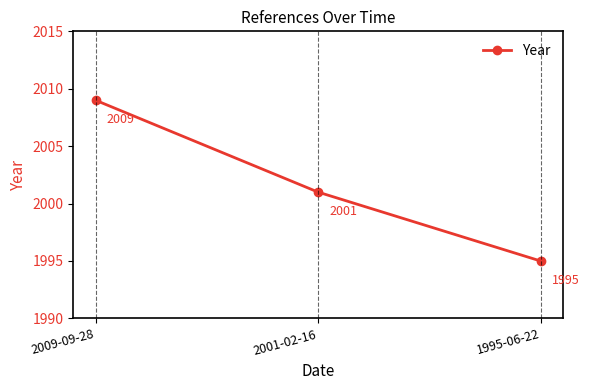

Read the value at 2001-02-16.

2001